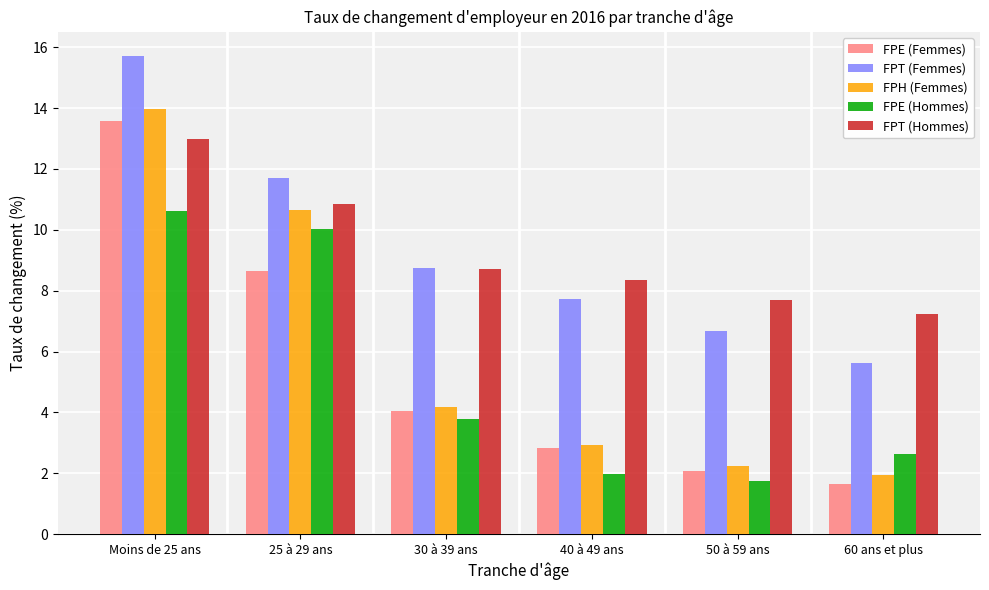

How many data points in FPH (Femmes) are less than 4?

3